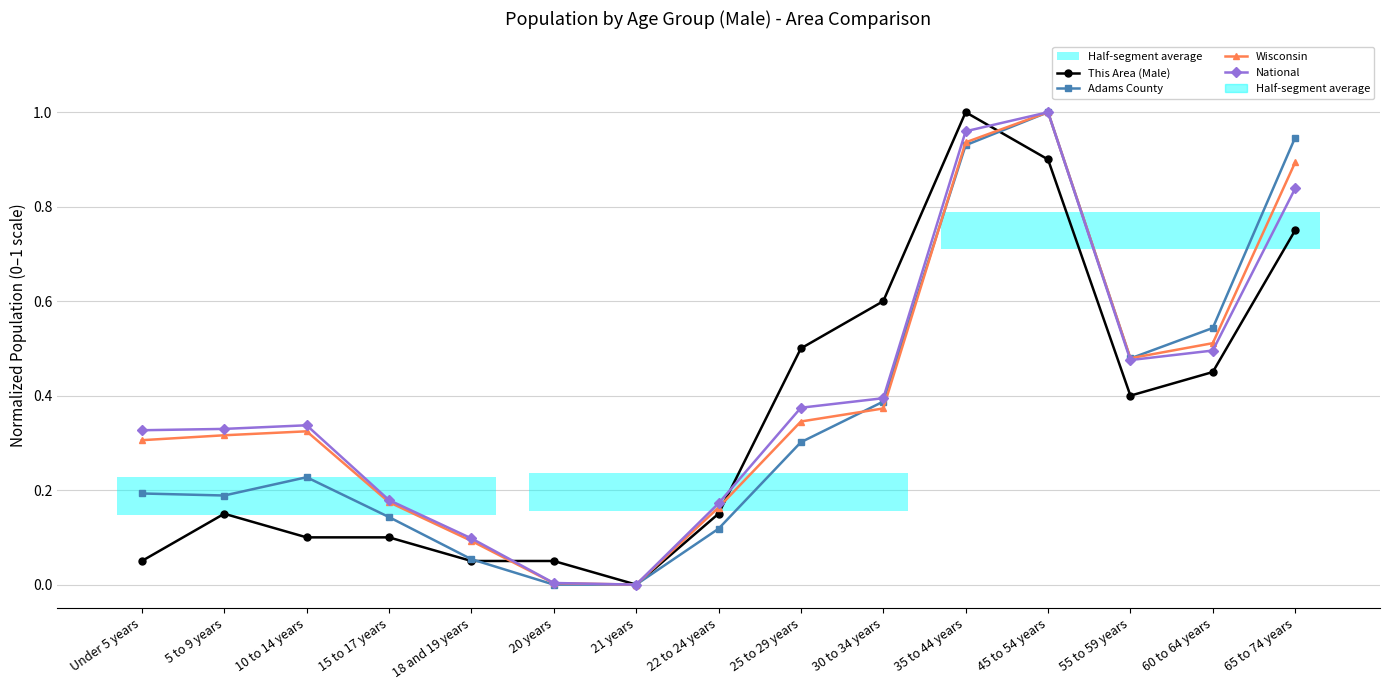

Reading right to left, what are all the values shown in this chart?

This Area (Male): 65 to 74 years=0.8	60 to 64 years=0.5	55 to 59 years=0.4	45 to 54 years=0.9	35 to 44 years=1.0	30 to 34 years=0.6	25 to 29 years=0.5	22 to 24 years=0.1	21 years=0.0	20 years=0.1	18 and 19 years=0.1	15 to 17 years=0.1	10 to 14 years=0.1	5 to 9 years=0.1	Under 5 years=0.1
Adams County: 65 to 74 years=0.9	60 to 64 years=0.5	55 to 59 years=0.5	45 to 54 years=1.0	35 to 44 years=0.9	30 to 34 years=0.4	25 to 29 years=0.3	22 to 24 years=0.1	21 years=0.0	20 years=0.0	18 and 19 years=0.1	15 to 17 years=0.1	10 to 14 years=0.2	5 to 9 years=0.2	Under 5 years=0.2
Wisconsin: 65 to 74 years=0.9	60 to 64 years=0.5	55 to 59 years=0.5	45 to 54 years=1.0	35 to 44 years=0.9	30 to 34 years=0.4	25 to 29 years=0.3	22 to 24 years=0.2	21 years=0.0	20 years=0.0	18 and 19 years=0.1	15 to 17 years=0.2	10 to 14 years=0.3	5 to 9 years=0.3	Under 5 years=0.3
National: 65 to 74 years=0.8	60 to 64 years=0.5	55 to 59 years=0.5	45 to 54 years=1.0	35 to 44 years=1.0	30 to 34 years=0.4	25 to 29 years=0.4	22 to 24 years=0.2	21 years=0.0	20 years=0.0	18 and 19 years=0.1	15 to 17 years=0.2	10 to 14 years=0.3	5 to 9 years=0.3	Under 5 years=0.3